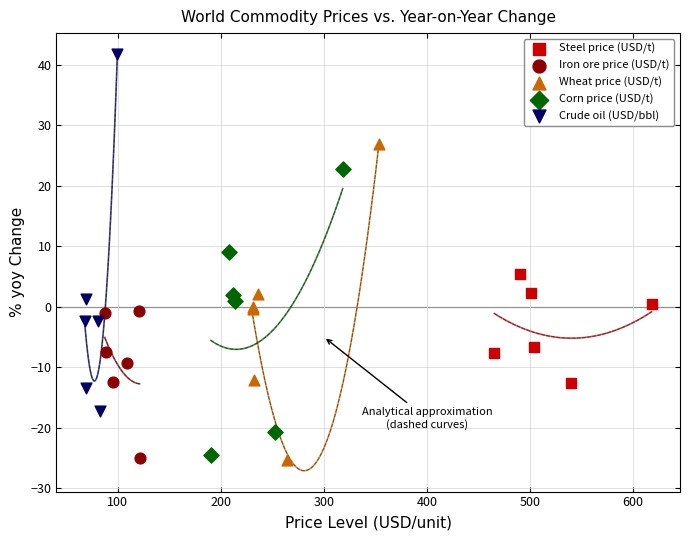

Which series has the widest spread of Y values?

Crude oil (USD/bbl)